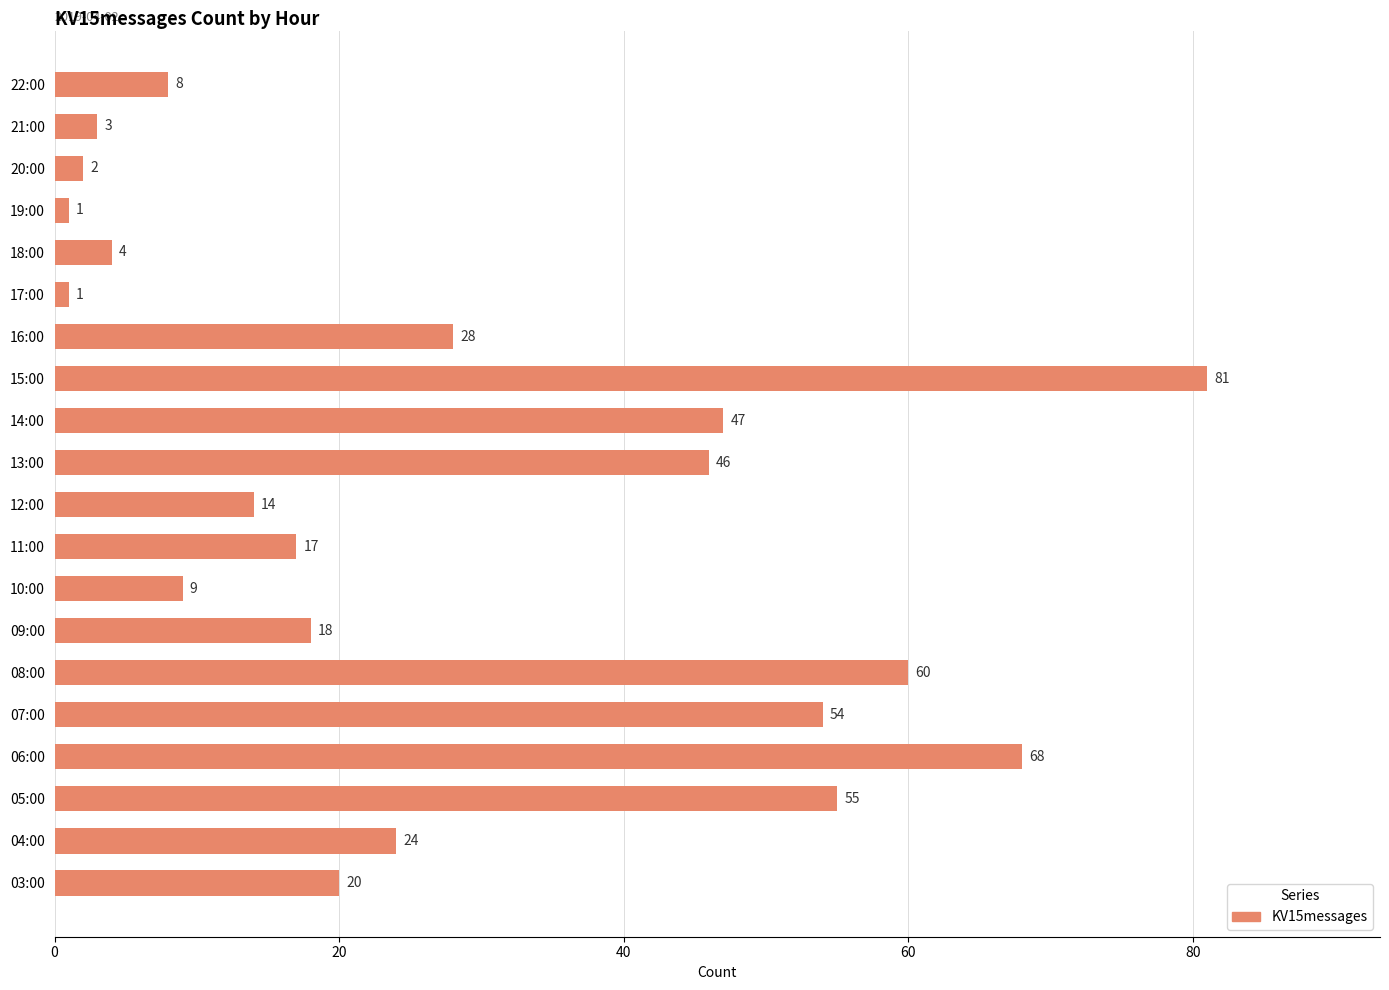

Which label corresponds to the largest value in the chart?

15:00